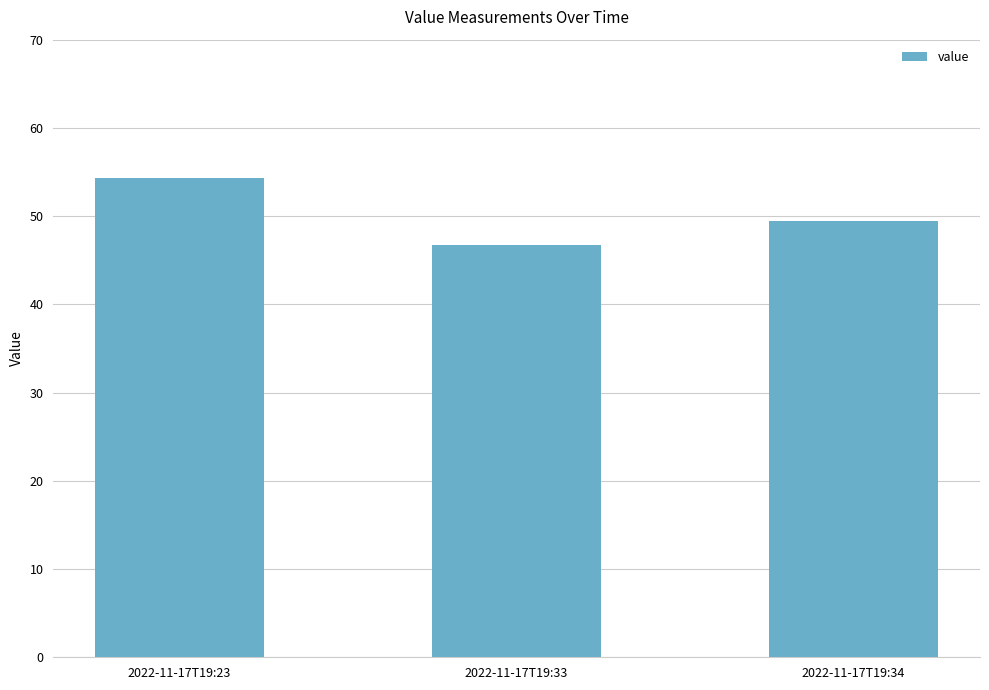

What is the average value?

50.2